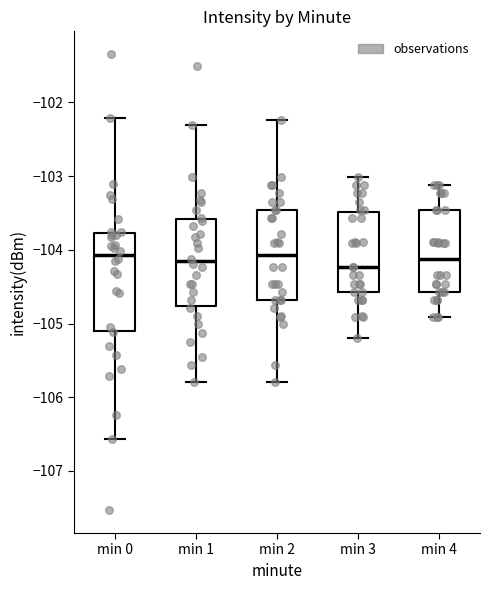

Reading left to right, transcribe this box plot: for each box, give where its median line is, the range the box spans, and where its two whiskers end, as read against the y-axis. The values are not printed on the chart, so give them approximately, as read against the axis.

min 0: median -104.1, box -105.1 to -103.8, whiskers -106.6 to -102.2
min 1: median -104.2, box -104.8 to -103.6, whiskers -105.8 to -102.3
min 2: median -104.1, box -104.7 to -103.5, whiskers -105.8 to -102.2
min 3: median -104.2, box -104.6 to -103.5, whiskers -105.2 to -103.0
min 4: median -104.1, box -104.6 to -103.5, whiskers -104.9 to -103.1